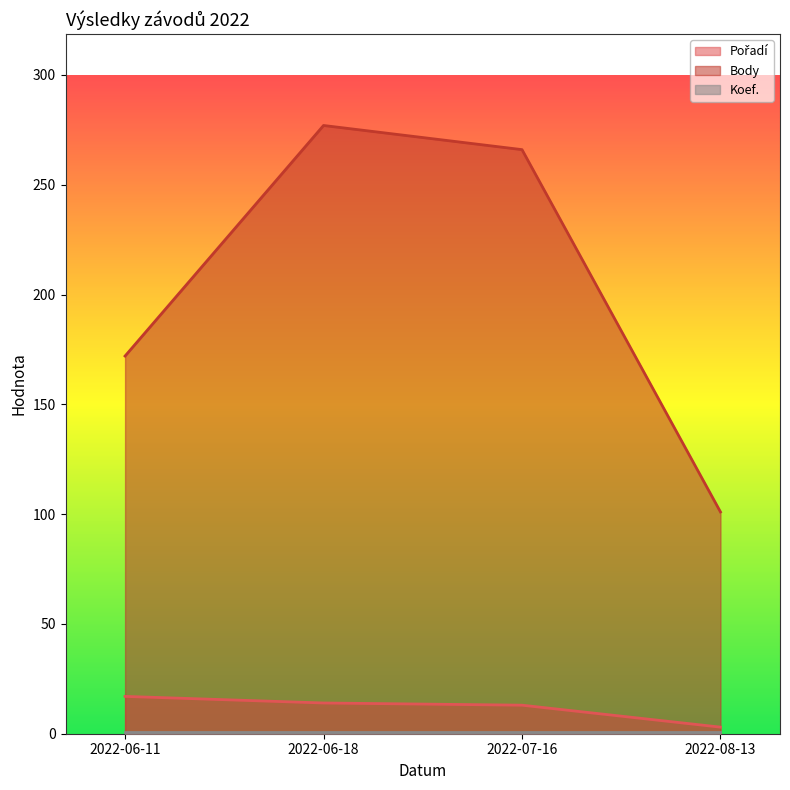

What value does the Pořadí series have at 2022-07-16?

13